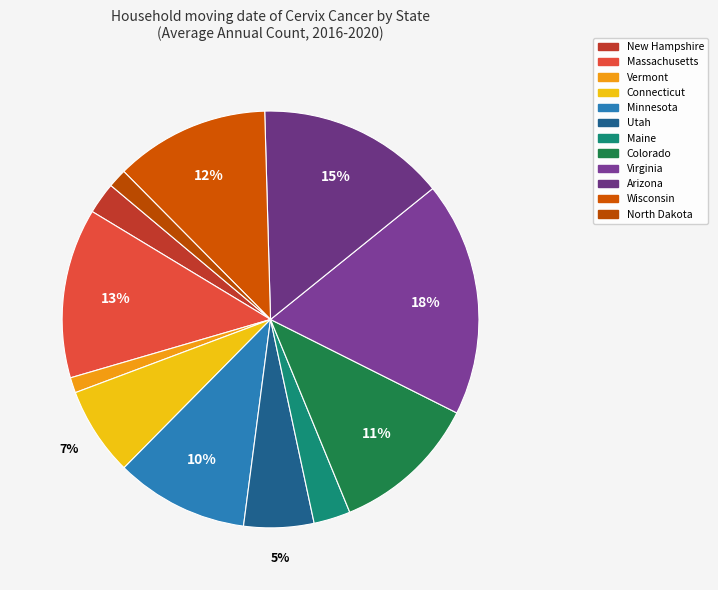

Rank the categories by value from highest to lowest.

Virginia, Arizona, Massachusetts, Wisconsin, Colorado, Minnesota, Connecticut, Utah, Maine, New Hampshire, North Dakota, Vermont